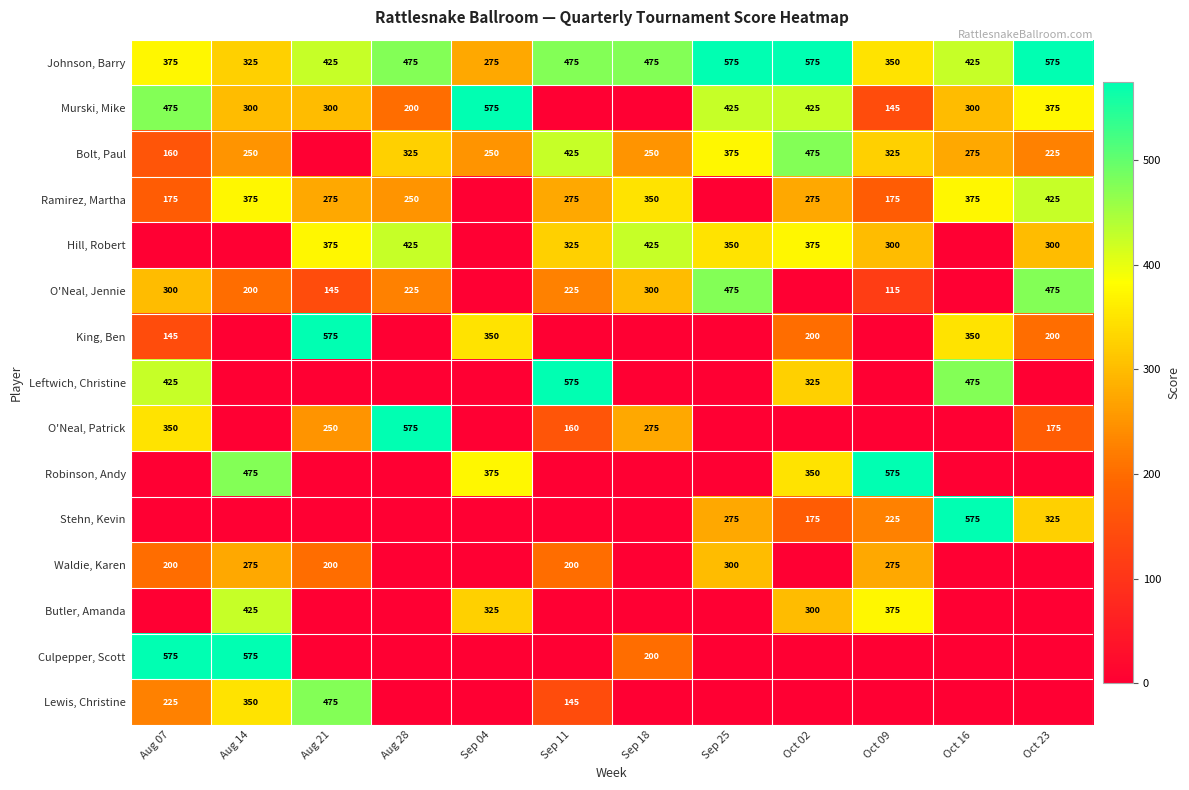

Is the value of King, Ben at Oct 23 greater than the value of O'Neal, Jennie at Sep 18?

No